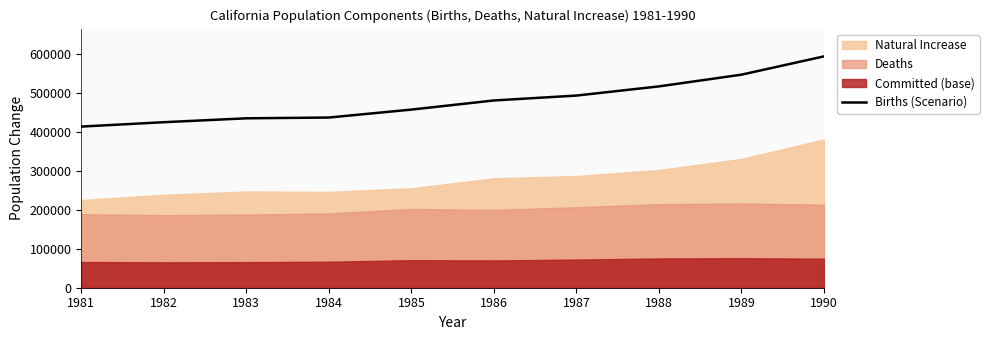

Rank the categories by value from lowest to highest.

1981, 1982, 1983, 1984, 1985, 1986, 1987, 1988, 1989, 1990